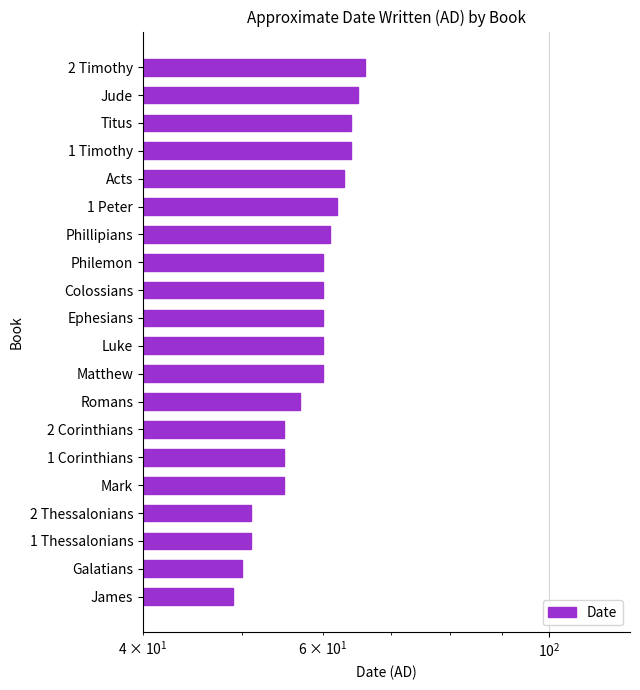

True or false: the data shows 60 at Ephesians.

True